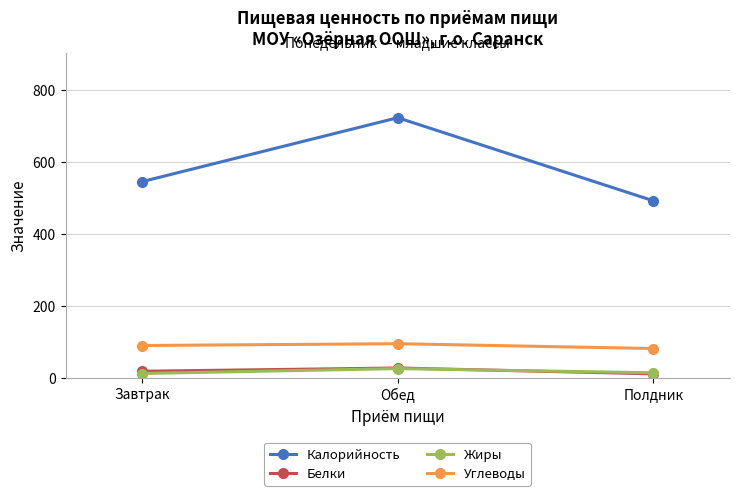

At which label does Углеводы first exceed 89?

Завтрак